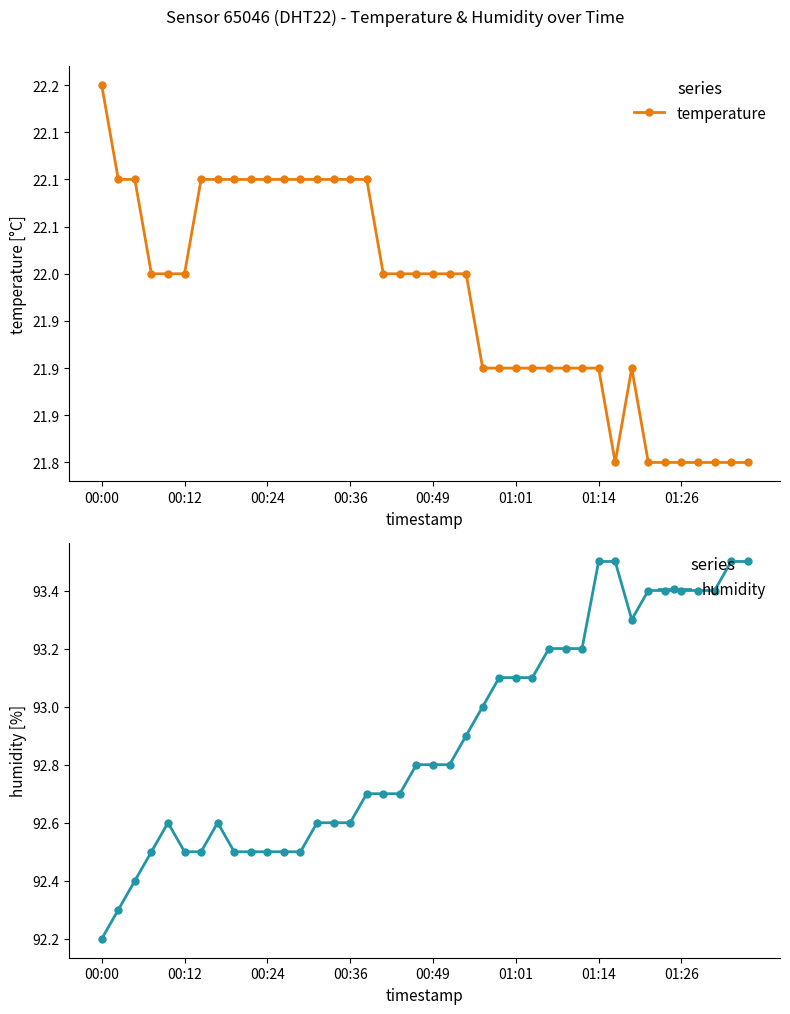

What is the maximum value for humidity?

93.5